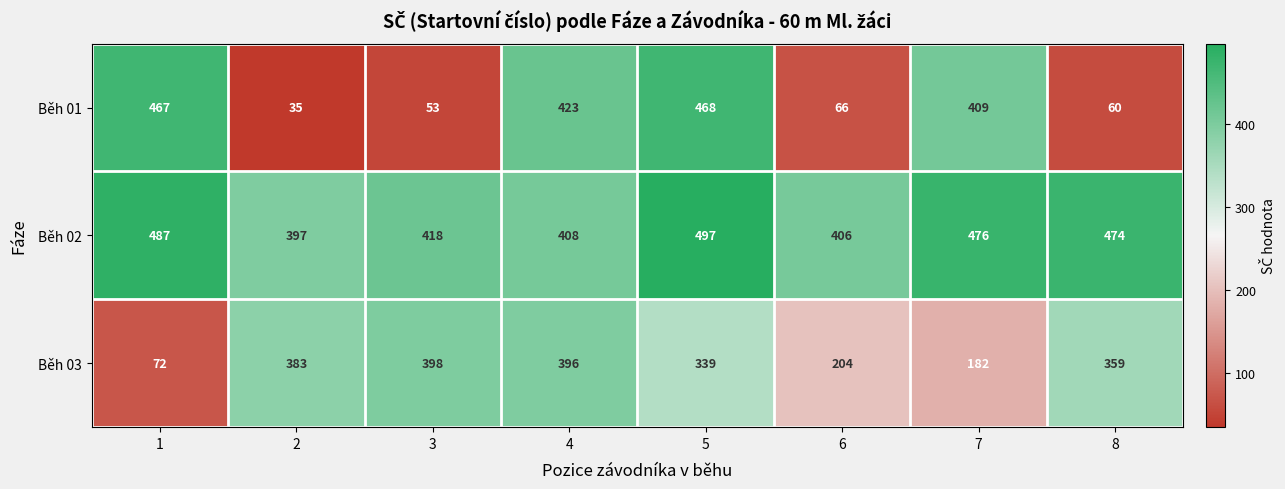

Rank the series at 7 from lowest to highest value.

Běh 03, Běh 01, Běh 02